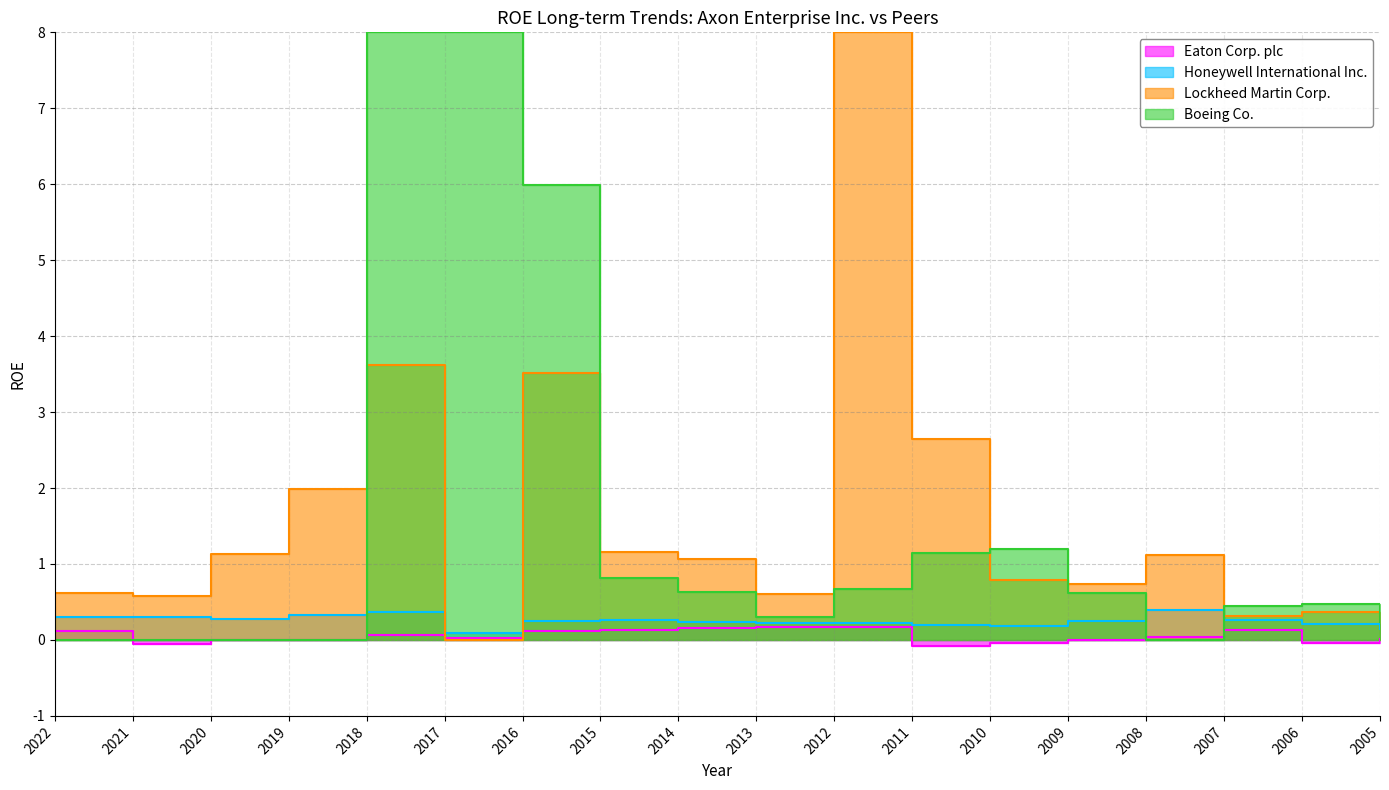

Which series changed the most between 2014 and 2013?

Honeywell International Inc.